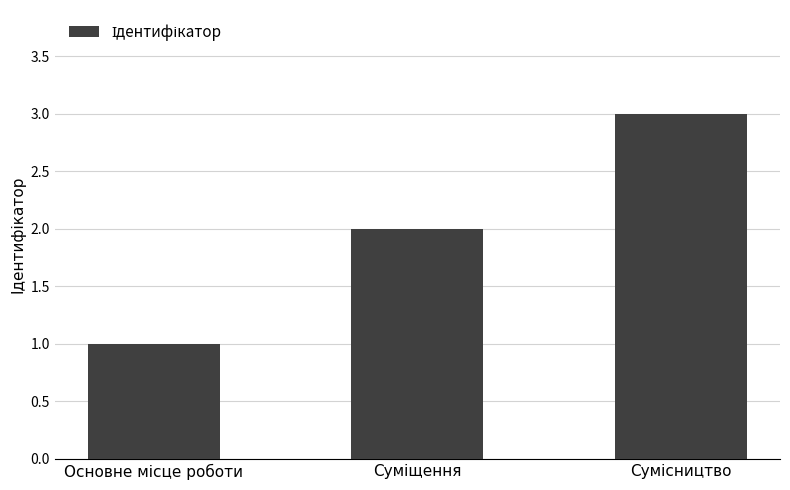

What is the greatest value displayed?

3